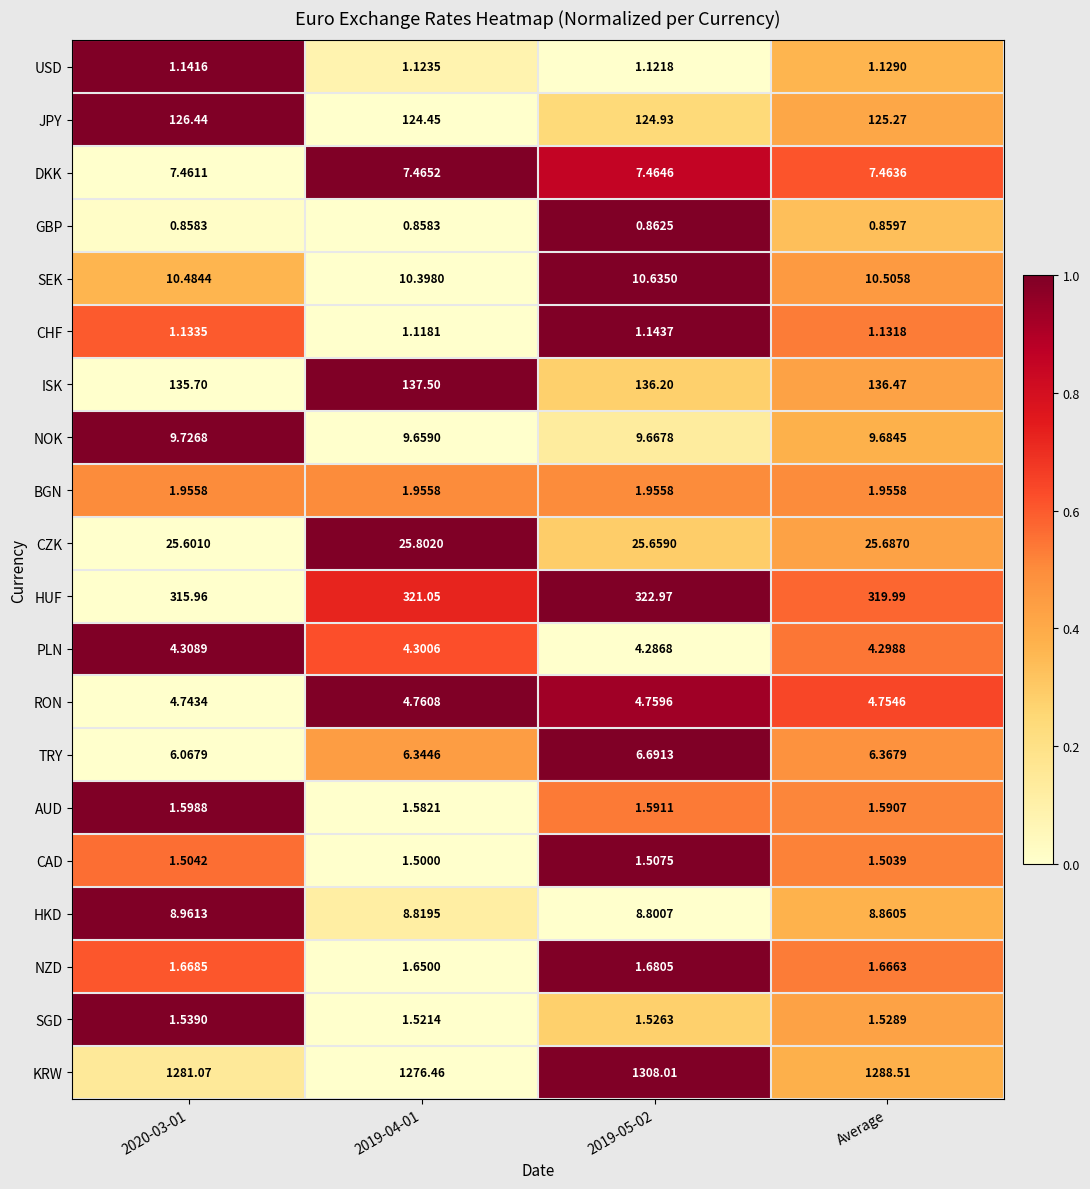

Rank the series at 2019-04-01 from highest to lowest value.

KRW, HUF, ISK, JPY, CZK, SEK, NOK, HKD, DKK, TRY, RON, PLN, BGN, NZD, AUD, SGD, CAD, USD, CHF, GBP